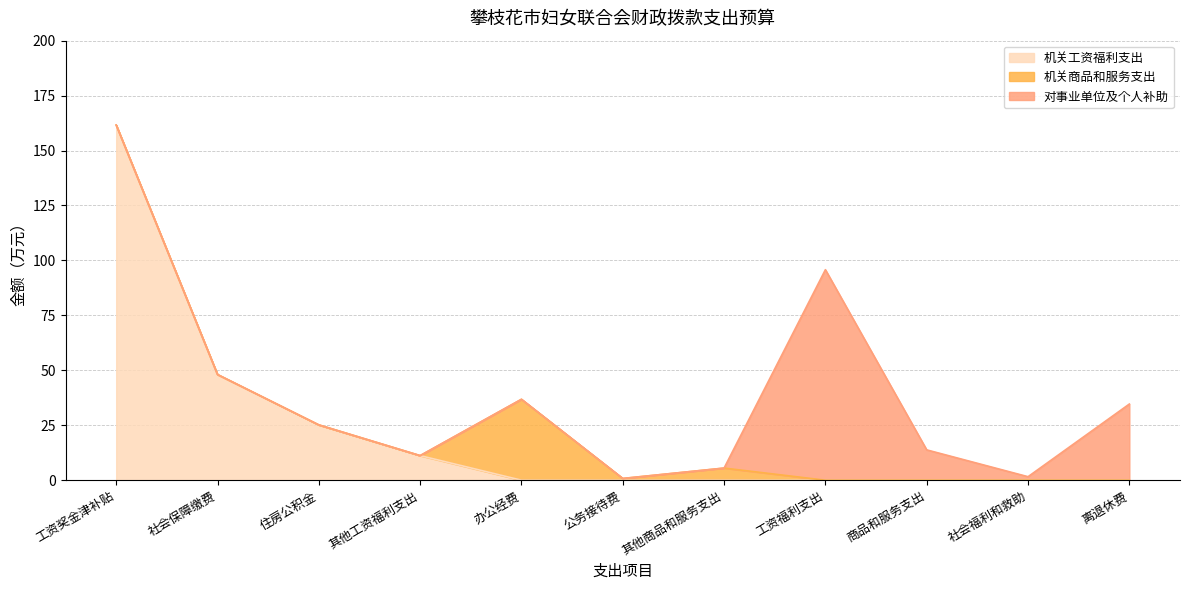

Reading left to right, extract all data points from this chart.

机关工资福利支出: 161.6	48.1	25.2	11.2	0.0	0.0	0.0	0.0	0.0	0.0	0.0
机关商品和服务支出: 0.0	0.0	0.0	0.0	36.8	0.8	5.5	0.0	0.0	0.0	0.0
对事业单位及个人补助: 0.0	0.0	0.0	0.0	0.0	0.0	0.0	95.8	13.8	1.6	34.7